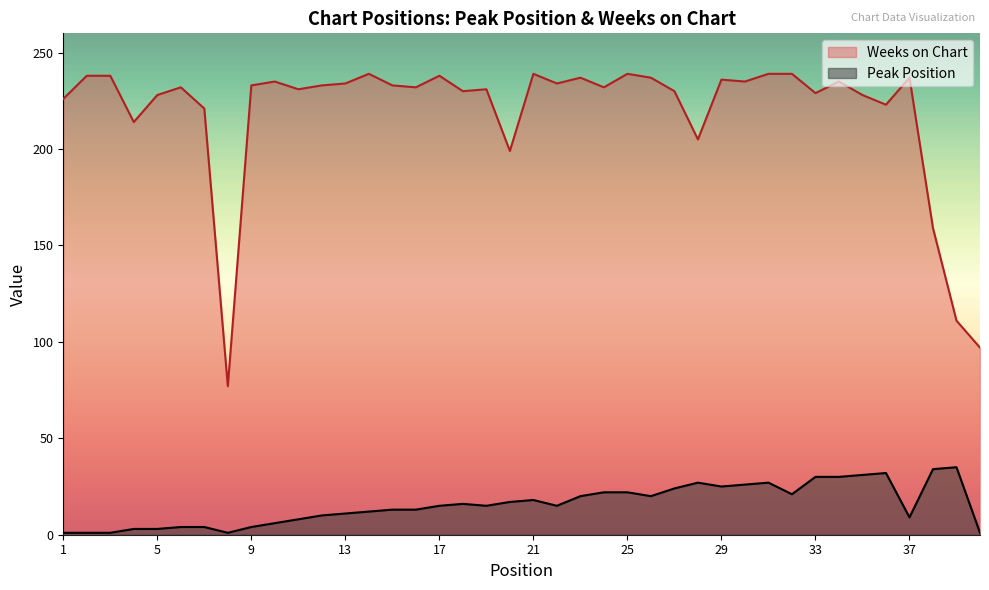

True or false: Weeks on Chart has a value of 373 at 25.

False